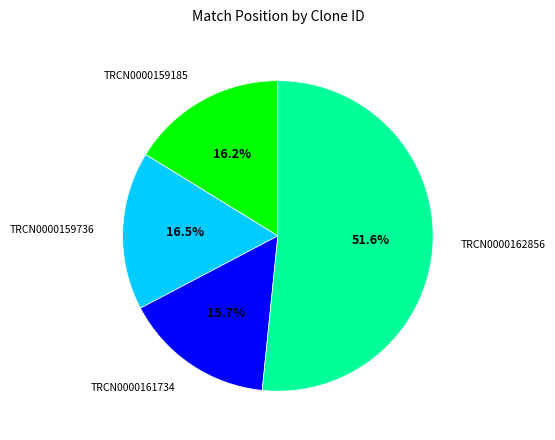

To the nearest percent, what is the difference between the largest and smallest slice percentages?

36%